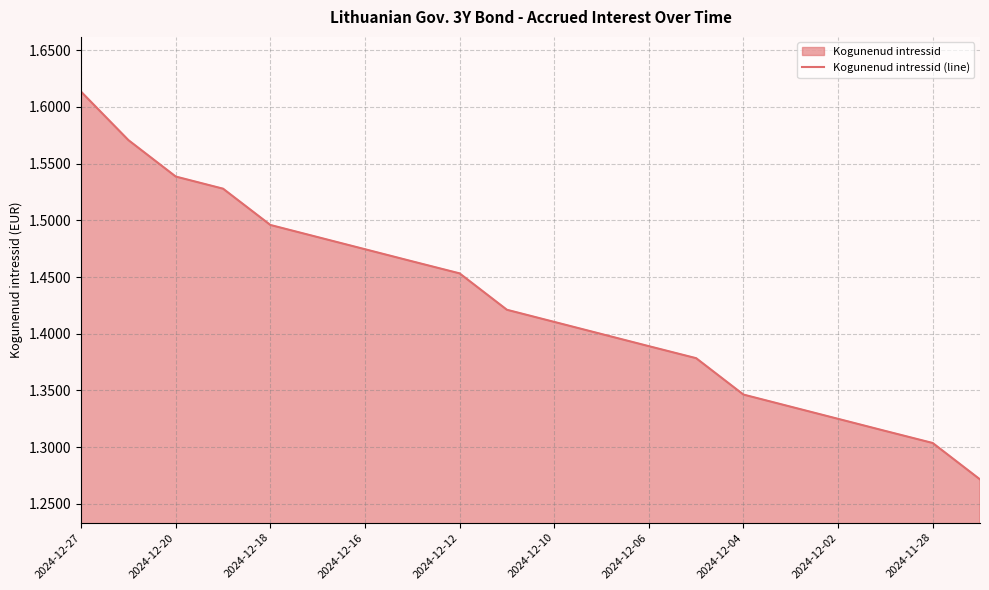

True or false: the data shows 0.7 at 2024-12-27.

False